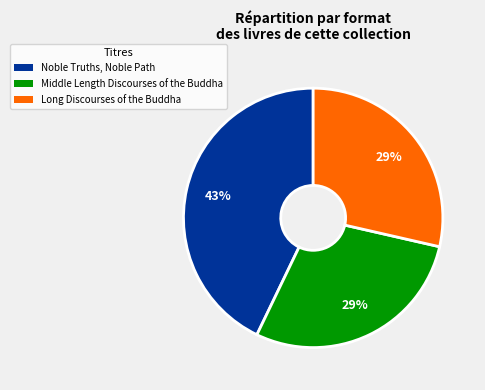

Which category has the biggest portion of the pie?

Noble Truths, Noble Path